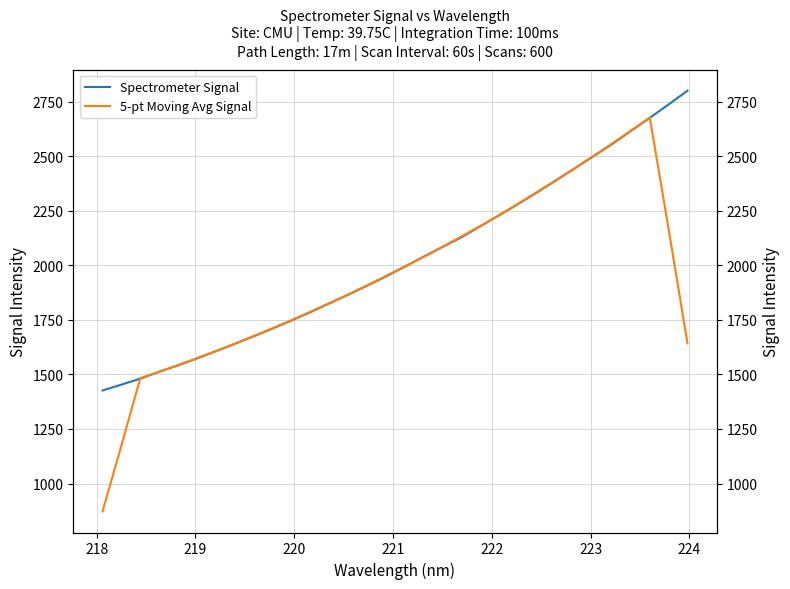

Is this an area chart (filled region under the line)?

No